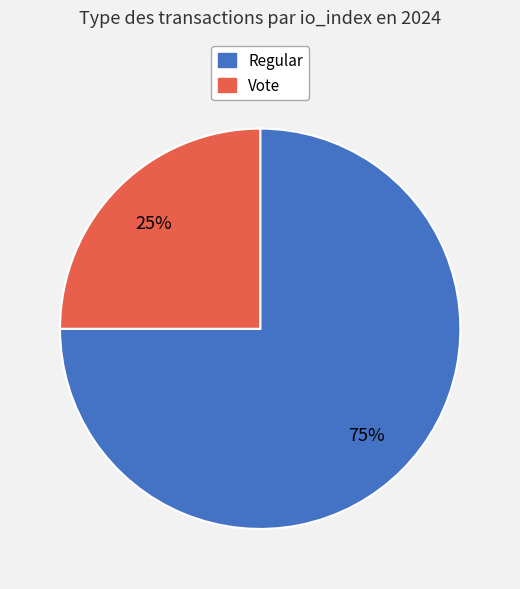

The Vote slice represents 25% of the pie. True or false?

True